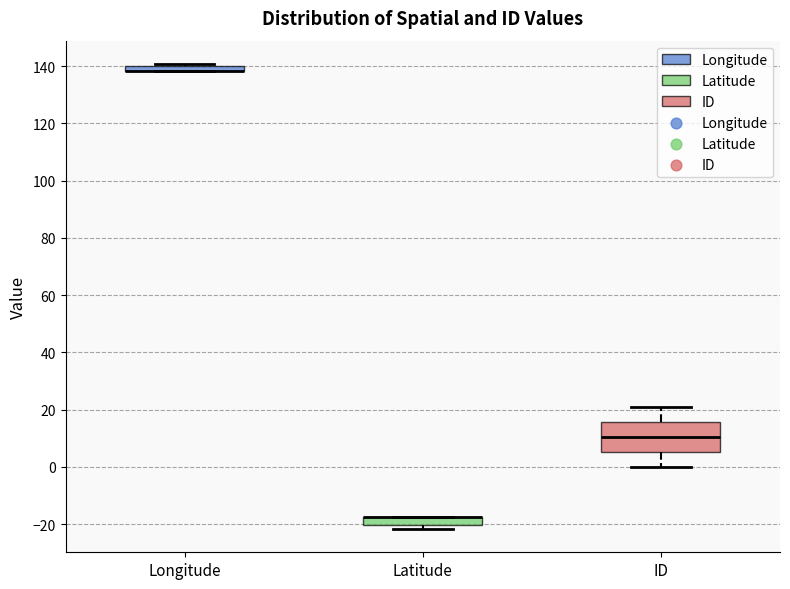

Which box is the tallest, from its lower edge to its upper edge?

ID